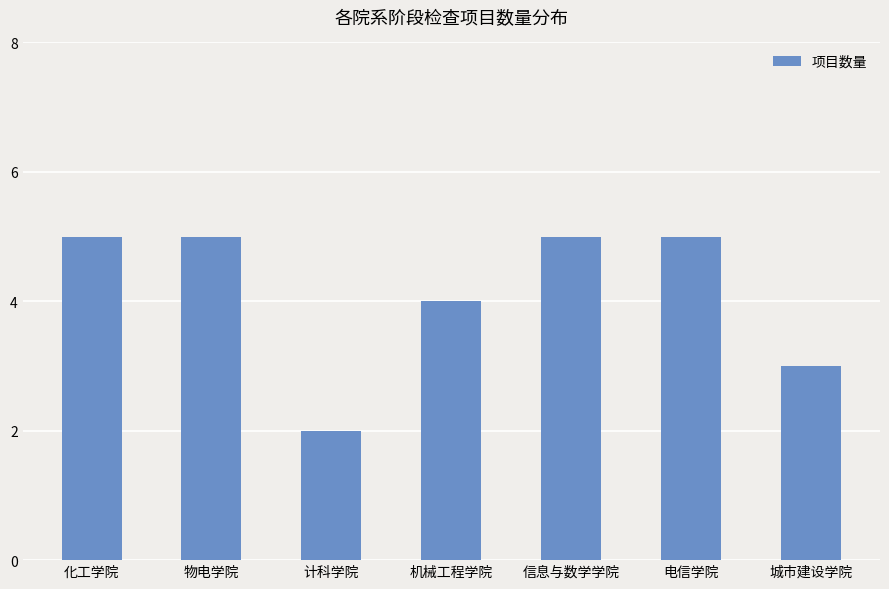

What is the smallest value displayed?

2